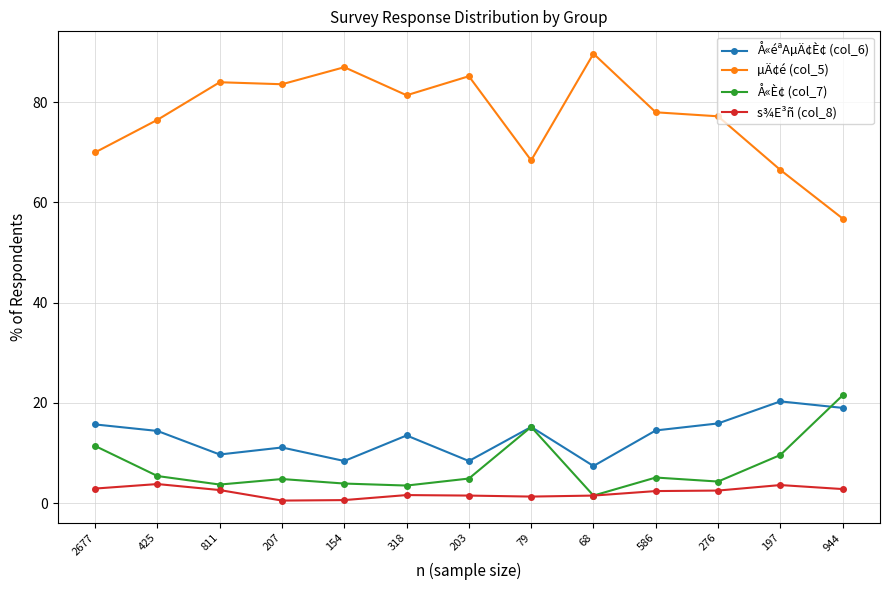

The Å«éªAµÄ¢È¢ (col_6) series shows 3.9 at 2677. True or false?

False